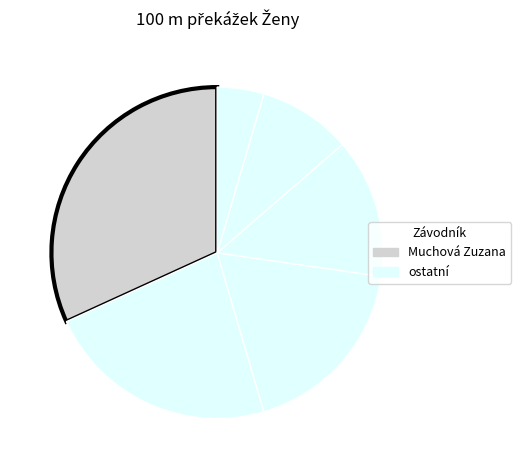

Which slice is the largest?

Muchová Zuzana